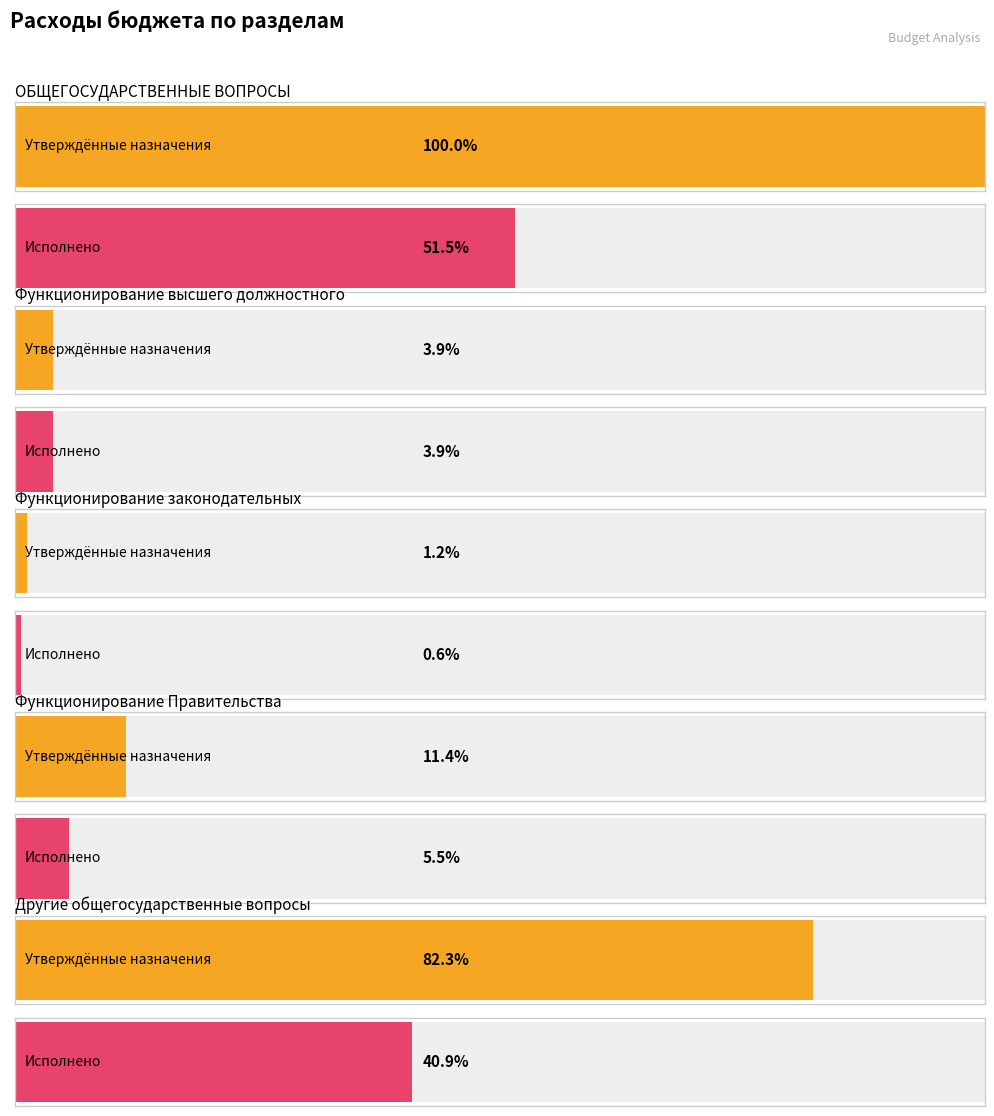

Is it true that Утверждённые назначения equals 23295651.2 at ОБЩЕГОСУДАРСТВЕННЫЕ
ВОПРОСЫ?

False